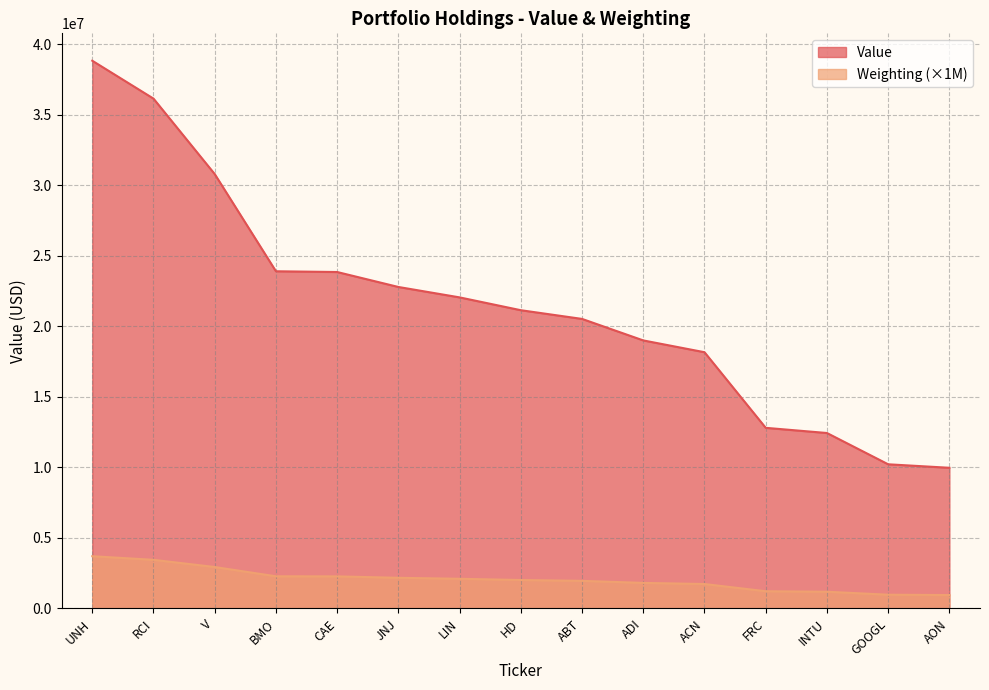

What is the maximum value shown in the chart?

38821000